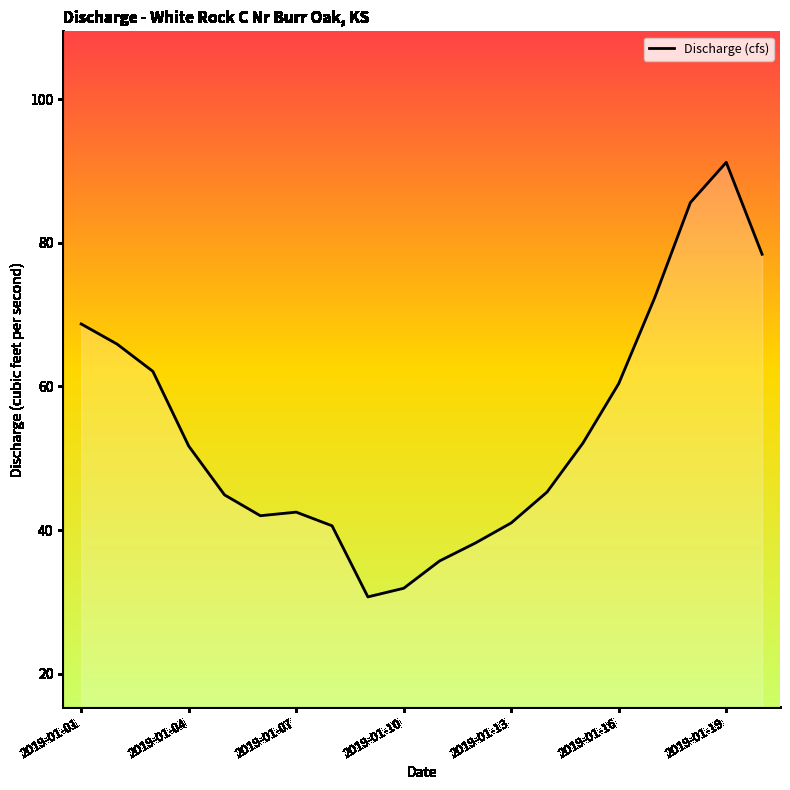

Does the chart display data point markers on the line(s)?

No